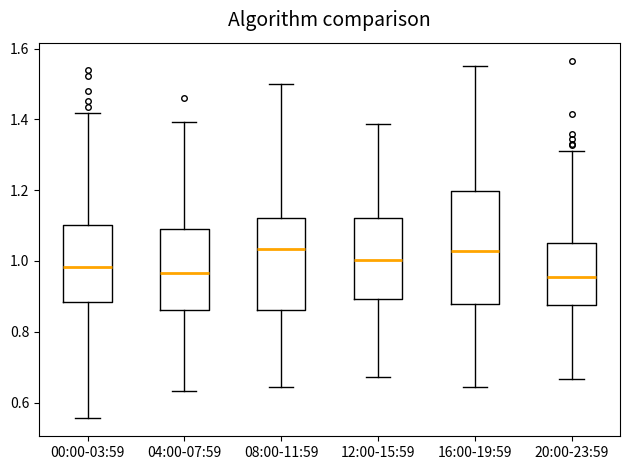

Reading left to right, read every box against the y-axis: the position of its median line, the range the box covers, and the ends of its whiskers. The values are not printed on the chart, so give them approximately, as read against the axis.

00:00-03:59: median 0.98, box 0.88 to 1.10, whiskers 0.56 to 1.42
04:00-07:59: median 0.96, box 0.86 to 1.10, whiskers 0.64 to 1.40
08:00-11:59: median 1.04, box 0.86 to 1.12, whiskers 0.64 to 1.50
12:00-15:59: median 1.00, box 0.90 to 1.12, whiskers 0.68 to 1.38
16:00-19:59: median 1.02, box 0.88 to 1.20, whiskers 0.64 to 1.56
20:00-23:59: median 0.96, box 0.88 to 1.06, whiskers 0.66 to 1.32